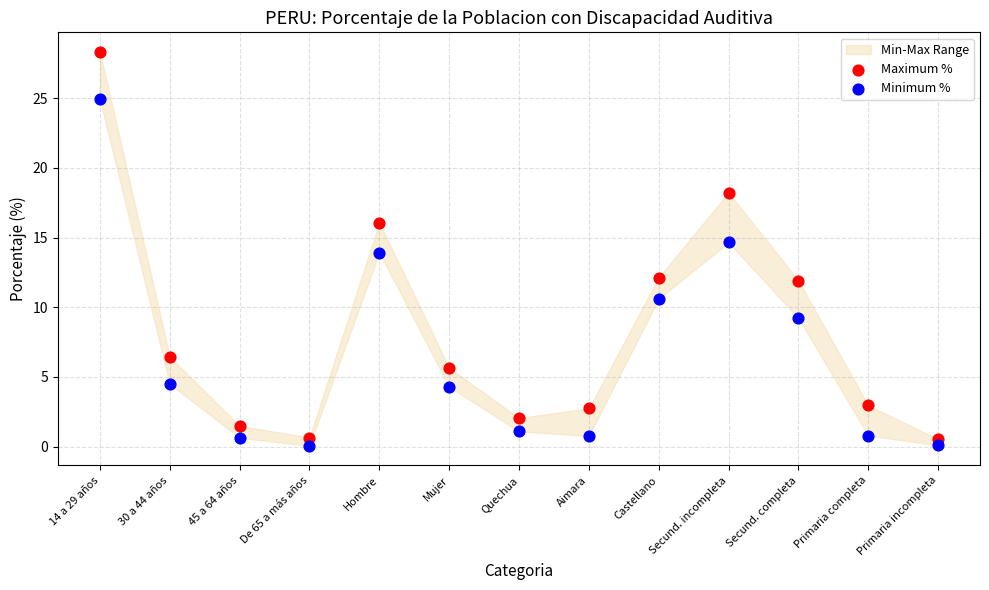

Which series has the largest Y range (max minus min)?

Maximum %